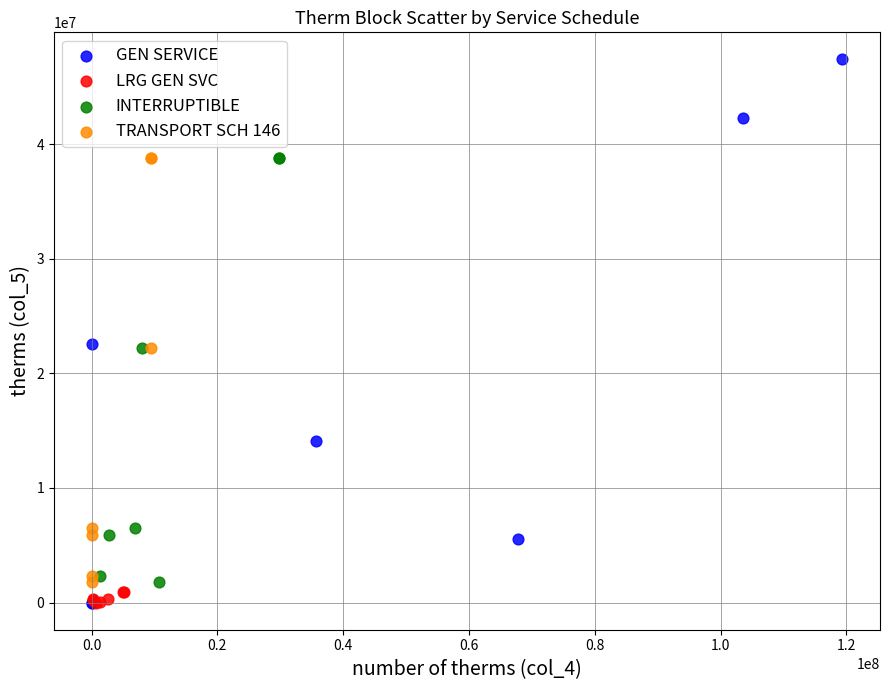

Which series has the widest spread of Y values?

GEN SERVICE